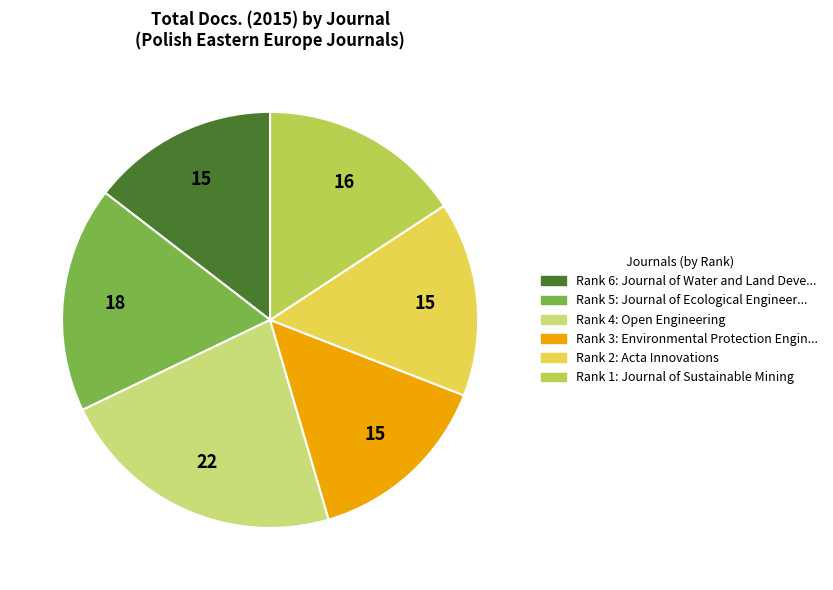

The Rank 5: Journal of Ecological Engineer... slice represents 18% of the pie. True or false?

True